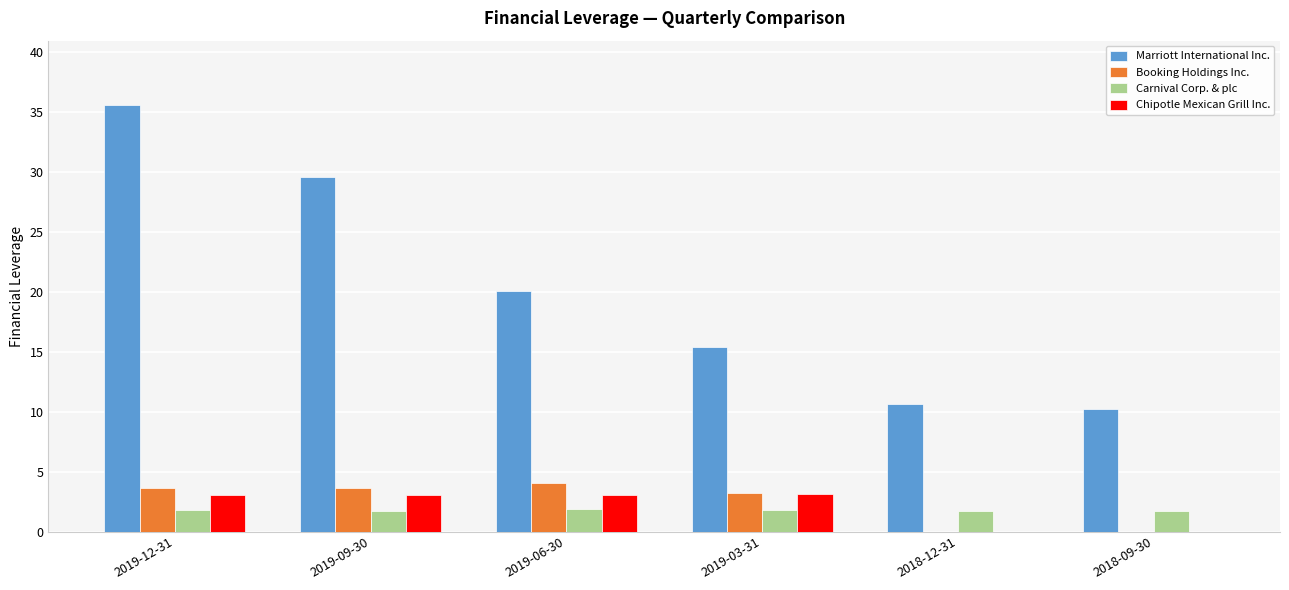

Is it true that Carnival Corp. & plc equals 1.9 at 2019-06-30?

True